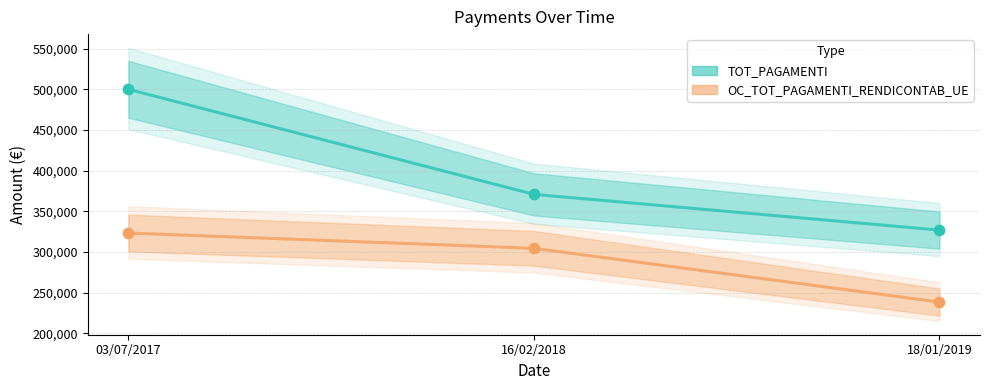

What are all the series names shown in the legend?

TOT_PAGAMENTI, OC_TOT_PAGAMENTI_RENDICONTAB_UE